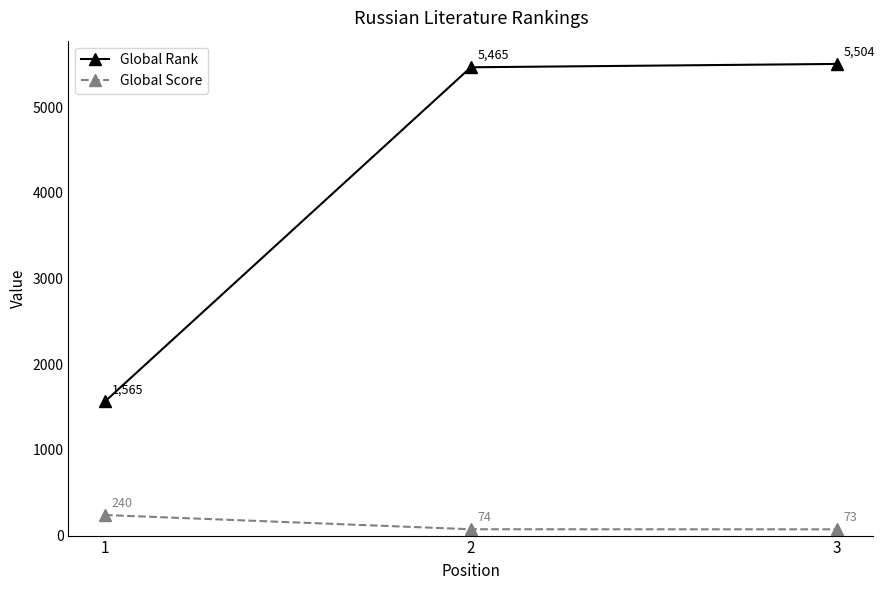

Reading left to right, transcribe all the data shown in this chart.

Global Rank: 1=1565	2=5465	3=5504
Global Score: 1=240	2=74	3=73